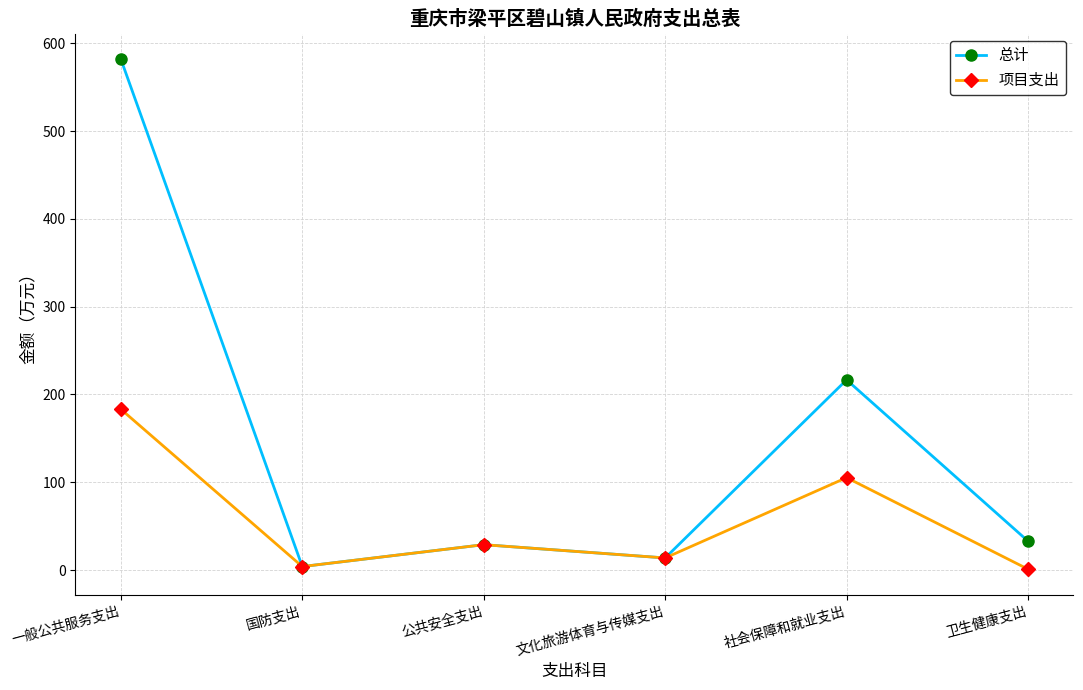

How many data points in 总计 are less than 32?

3